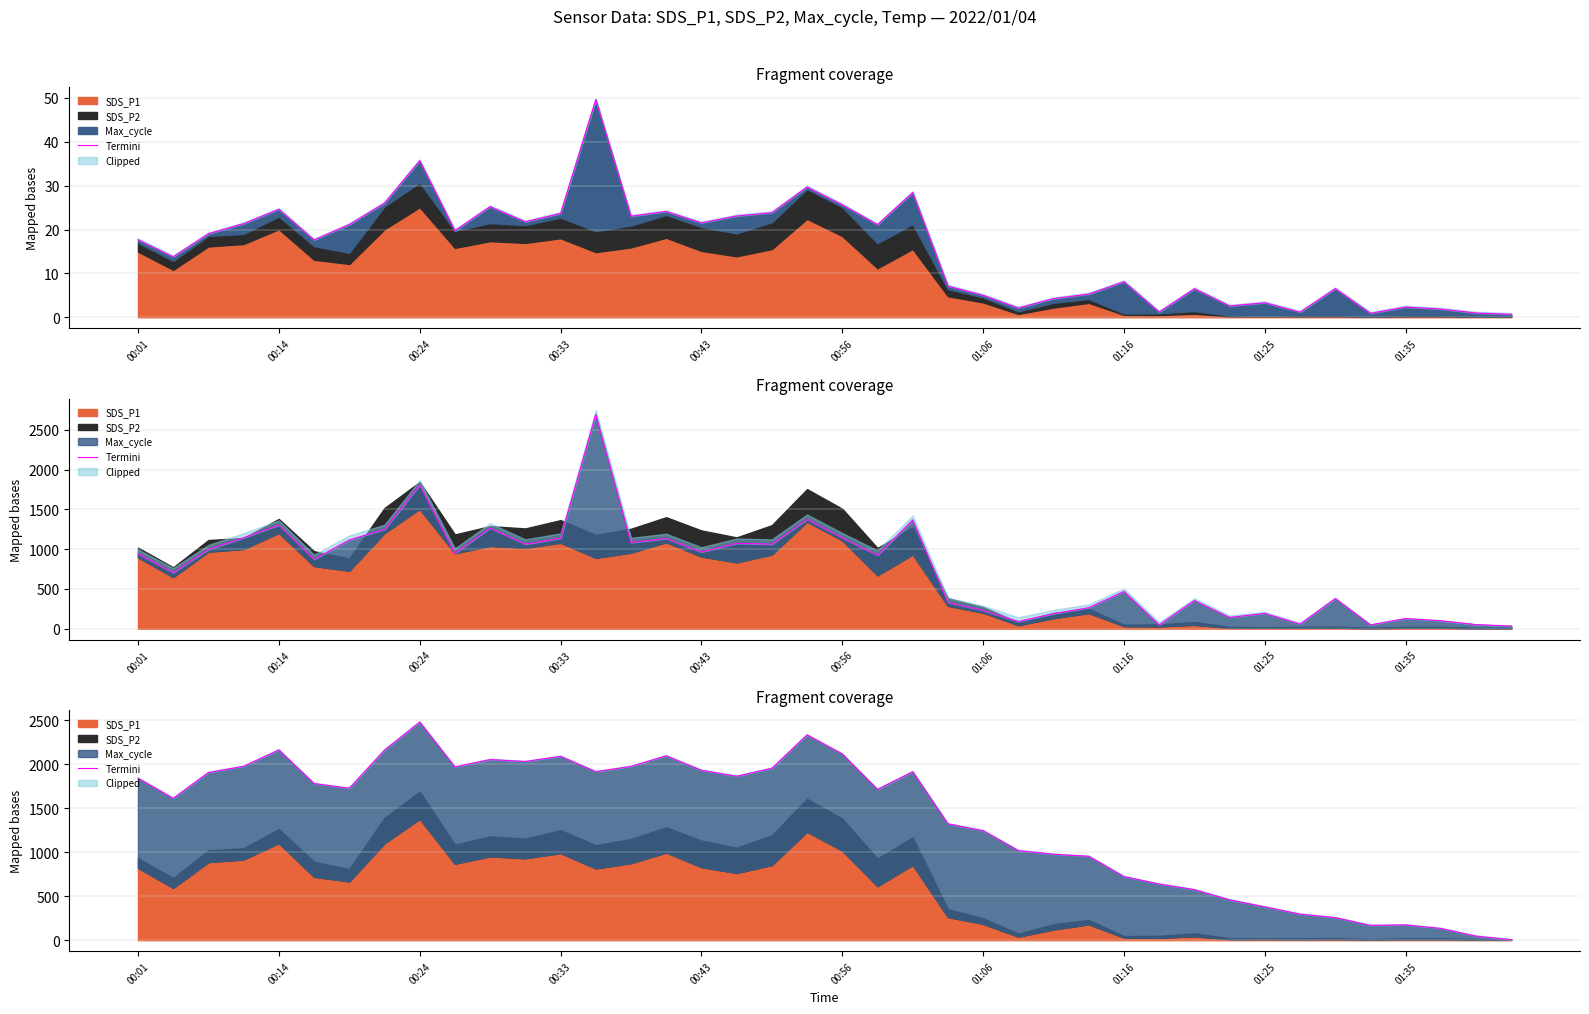

What is the change in value from 00:01 to 21?

-127.5